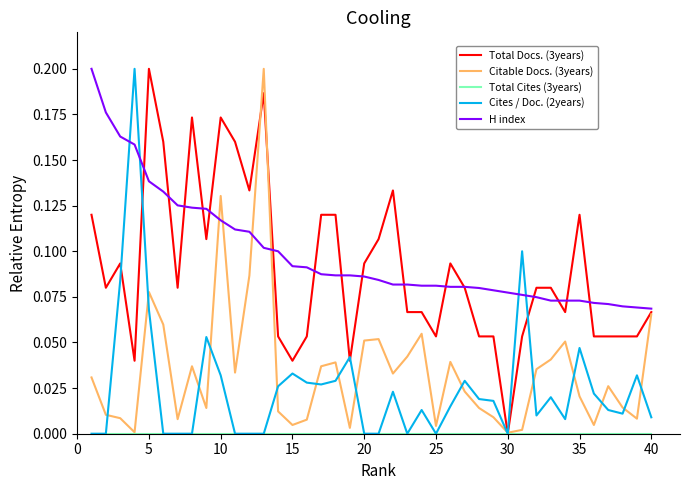

Which category has the lowest value in the Total Docs. (3years) series?

30